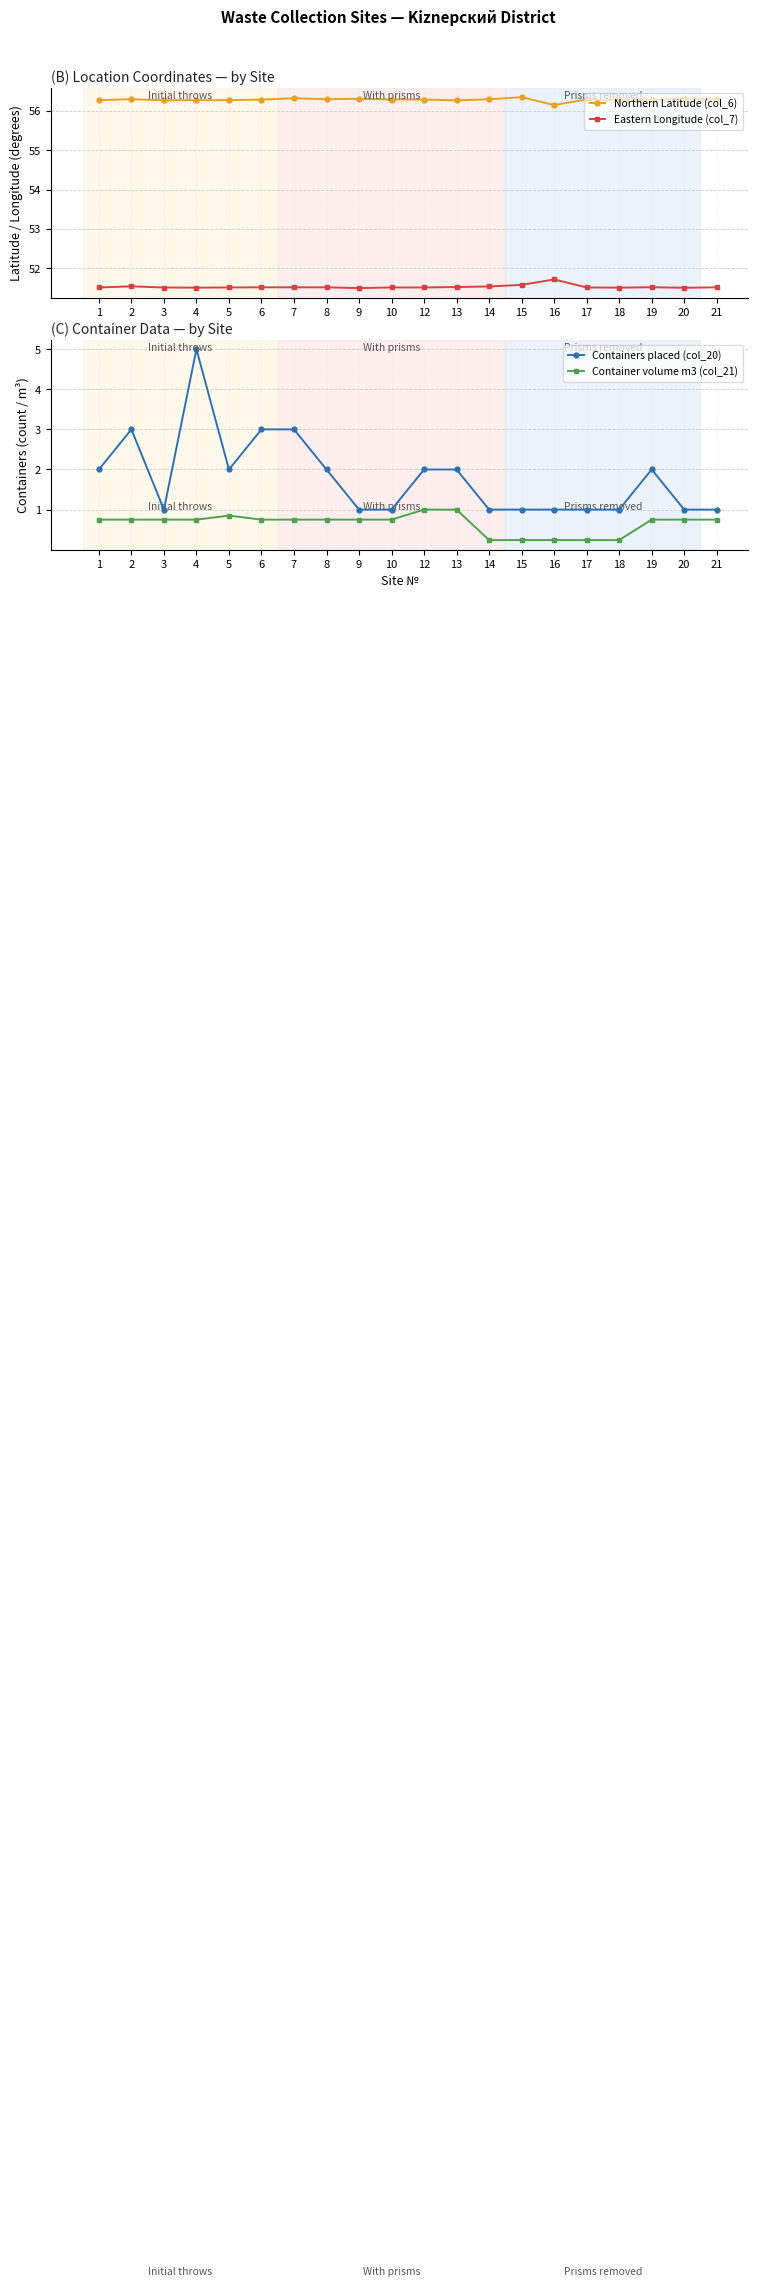

What is the average value of the Container volume m3 (col_21) series?

0.7